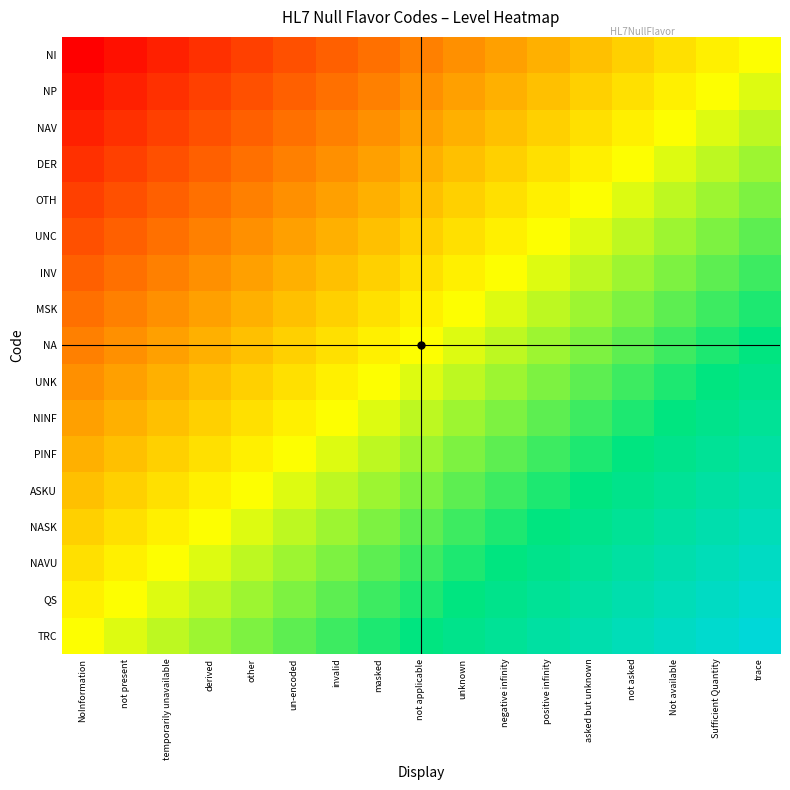

Reading right to left, what are all the values shown in this chart?

NI: trace=0.5	Sufficient Quantity=0.5	Not available=0.4	not asked=0.4	asked but unknown=0.4	positive infinity=0.3	negative infinity=0.3	unknown=0.3	not applicable=0.2	masked=0.2	invalid=0.2	un-encoded=0.2	other=0.1	derived=0.1	temporarily unavailable=0.1	not present=0.0	NoInformation=0.0
NP: trace=0.5	Sufficient Quantity=0.5	Not available=0.5	not asked=0.4	asked but unknown=0.4	positive infinity=0.4	negative infinity=0.3	unknown=0.3	not applicable=0.3	masked=0.2	invalid=0.2	un-encoded=0.2	other=0.2	derived=0.1	temporarily unavailable=0.1	not present=0.1	NoInformation=0.0
NAV: trace=0.6	Sufficient Quantity=0.5	Not available=0.5	not asked=0.5	asked but unknown=0.4	positive infinity=0.4	negative infinity=0.4	unknown=0.3	not applicable=0.3	masked=0.3	invalid=0.2	un-encoded=0.2	other=0.2	derived=0.2	temporarily unavailable=0.1	not present=0.1	NoInformation=0.1
DER: trace=0.6	Sufficient Quantity=0.6	Not available=0.5	not asked=0.5	asked but unknown=0.5	positive infinity=0.4	negative infinity=0.4	unknown=0.4	not applicable=0.3	masked=0.3	invalid=0.3	un-encoded=0.2	other=0.2	derived=0.2	temporarily unavailable=0.2	not present=0.1	NoInformation=0.1
OTH: trace=0.6	Sufficient Quantity=0.6	Not available=0.6	not asked=0.5	asked but unknown=0.5	positive infinity=0.5	negative infinity=0.4	unknown=0.4	not applicable=0.4	masked=0.3	invalid=0.3	un-encoded=0.3	other=0.2	derived=0.2	temporarily unavailable=0.2	not present=0.2	NoInformation=0.1
UNC: trace=0.7	Sufficient Quantity=0.6	Not available=0.6	not asked=0.6	asked but unknown=0.5	positive infinity=0.5	negative infinity=0.5	unknown=0.4	not applicable=0.4	masked=0.4	invalid=0.3	un-encoded=0.3	other=0.3	derived=0.2	temporarily unavailable=0.2	not present=0.2	NoInformation=0.2
INV: trace=0.7	Sufficient Quantity=0.7	Not available=0.6	not asked=0.6	asked but unknown=0.6	positive infinity=0.5	negative infinity=0.5	unknown=0.5	not applicable=0.4	masked=0.4	invalid=0.4	un-encoded=0.3	other=0.3	derived=0.3	temporarily unavailable=0.2	not present=0.2	NoInformation=0.2
MSK: trace=0.7	Sufficient Quantity=0.7	Not available=0.7	not asked=0.6	asked but unknown=0.6	positive infinity=0.6	negative infinity=0.5	unknown=0.5	not applicable=0.5	masked=0.4	invalid=0.4	un-encoded=0.4	other=0.3	derived=0.3	temporarily unavailable=0.3	not present=0.2	NoInformation=0.2
NA: trace=0.8	Sufficient Quantity=0.7	Not available=0.7	not asked=0.7	asked but unknown=0.6	positive infinity=0.6	negative infinity=0.6	unknown=0.5	not applicable=0.5	masked=0.5	invalid=0.4	un-encoded=0.4	other=0.4	derived=0.3	temporarily unavailable=0.3	not present=0.3	NoInformation=0.2
UNK: trace=0.8	Sufficient Quantity=0.8	Not available=0.7	not asked=0.7	asked but unknown=0.7	positive infinity=0.6	negative infinity=0.6	unknown=0.6	not applicable=0.5	masked=0.5	invalid=0.5	un-encoded=0.4	other=0.4	derived=0.4	temporarily unavailable=0.3	not present=0.3	NoInformation=0.3
NINF: trace=0.8	Sufficient Quantity=0.8	Not available=0.8	not asked=0.7	asked but unknown=0.7	positive infinity=0.7	negative infinity=0.6	unknown=0.6	not applicable=0.6	masked=0.5	invalid=0.5	un-encoded=0.5	other=0.4	derived=0.4	temporarily unavailable=0.4	not present=0.3	NoInformation=0.3
PINF: trace=0.8	Sufficient Quantity=0.8	Not available=0.8	not asked=0.8	asked but unknown=0.7	positive infinity=0.7	negative infinity=0.7	unknown=0.6	not applicable=0.6	masked=0.6	invalid=0.5	un-encoded=0.5	other=0.5	derived=0.4	temporarily unavailable=0.4	not present=0.4	NoInformation=0.3
ASKU: trace=0.9	Sufficient Quantity=0.8	Not available=0.8	not asked=0.8	asked but unknown=0.8	positive infinity=0.7	negative infinity=0.7	unknown=0.7	not applicable=0.6	masked=0.6	invalid=0.6	un-encoded=0.5	other=0.5	derived=0.5	temporarily unavailable=0.4	not present=0.4	NoInformation=0.4
NASK: trace=0.9	Sufficient Quantity=0.9	Not available=0.8	not asked=0.8	asked but unknown=0.8	positive infinity=0.8	negative infinity=0.7	unknown=0.7	not applicable=0.7	masked=0.6	invalid=0.6	un-encoded=0.6	other=0.5	derived=0.5	temporarily unavailable=0.5	not present=0.4	NoInformation=0.4
NAVU: trace=0.9	Sufficient Quantity=0.9	Not available=0.9	not asked=0.8	asked but unknown=0.8	positive infinity=0.8	negative infinity=0.8	unknown=0.7	not applicable=0.7	masked=0.7	invalid=0.6	un-encoded=0.6	other=0.6	derived=0.5	temporarily unavailable=0.5	not present=0.5	NoInformation=0.4
QS: trace=1.0	Sufficient Quantity=0.9	Not available=0.9	not asked=0.9	asked but unknown=0.8	positive infinity=0.8	negative infinity=0.8	unknown=0.8	not applicable=0.7	masked=0.7	invalid=0.7	un-encoded=0.6	other=0.6	derived=0.6	temporarily unavailable=0.5	not present=0.5	NoInformation=0.5
TRC: trace=1.0	Sufficient Quantity=1.0	Not available=0.9	not asked=0.9	asked but unknown=0.9	positive infinity=0.8	negative infinity=0.8	unknown=0.8	not applicable=0.8	masked=0.7	invalid=0.7	un-encoded=0.7	other=0.6	derived=0.6	temporarily unavailable=0.6	not present=0.5	NoInformation=0.5